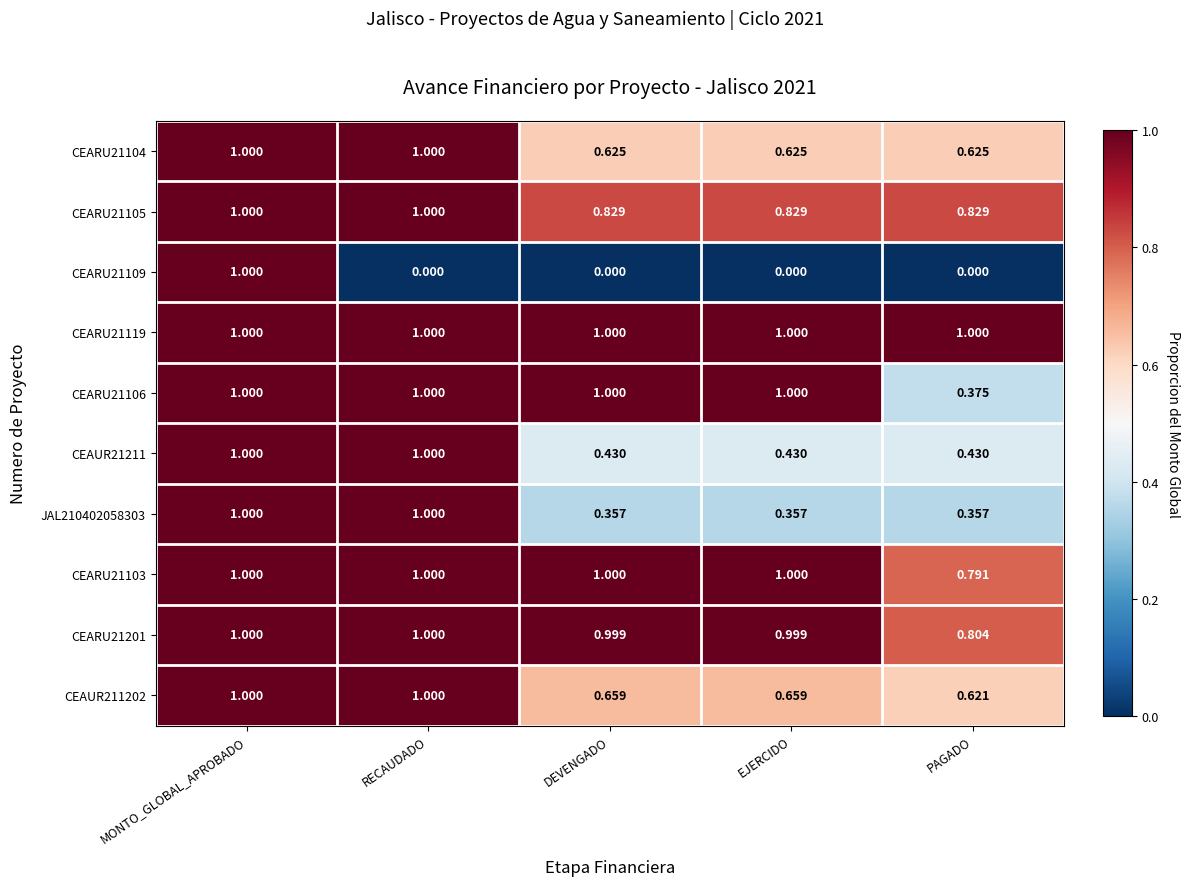

At which category is the sum across all series the highest?

MONTO_GLOBAL_APROBADO